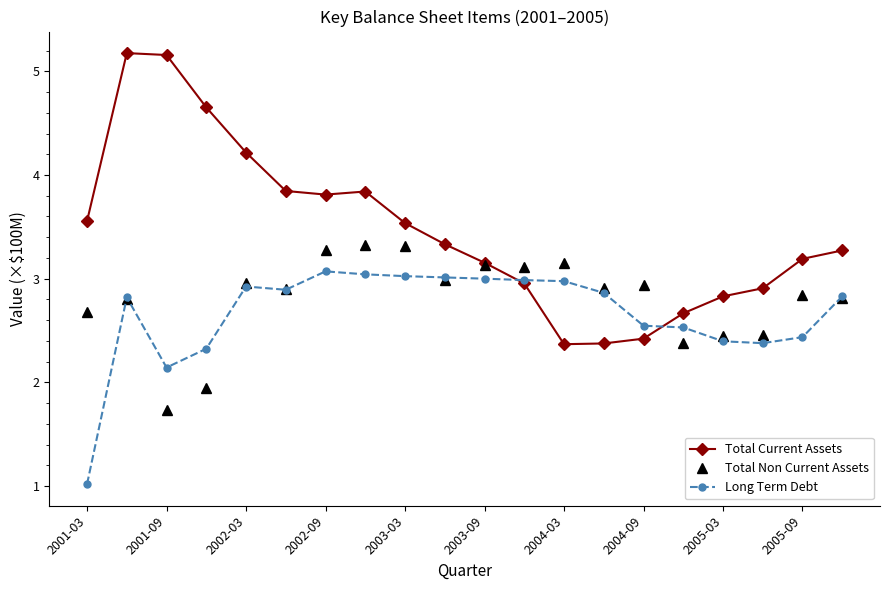

What is the minimum value for Long Term Debt?

1.0